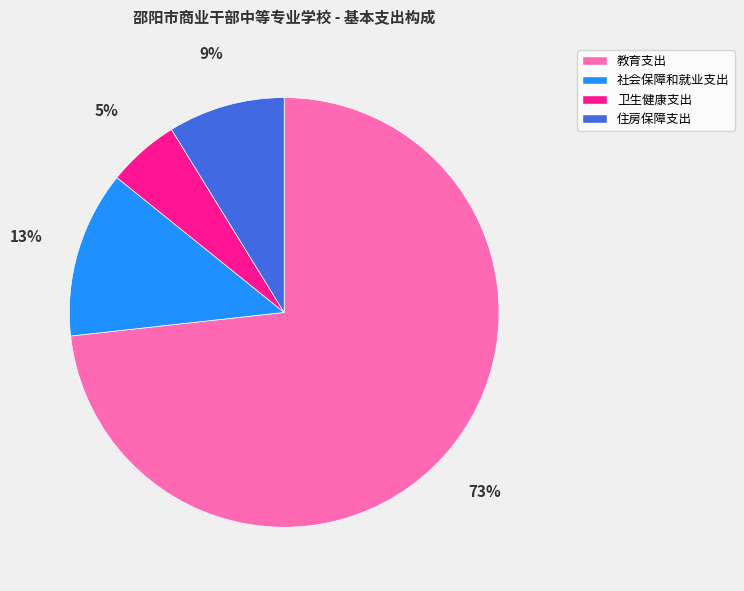

Count the number of slices in the pie.

4